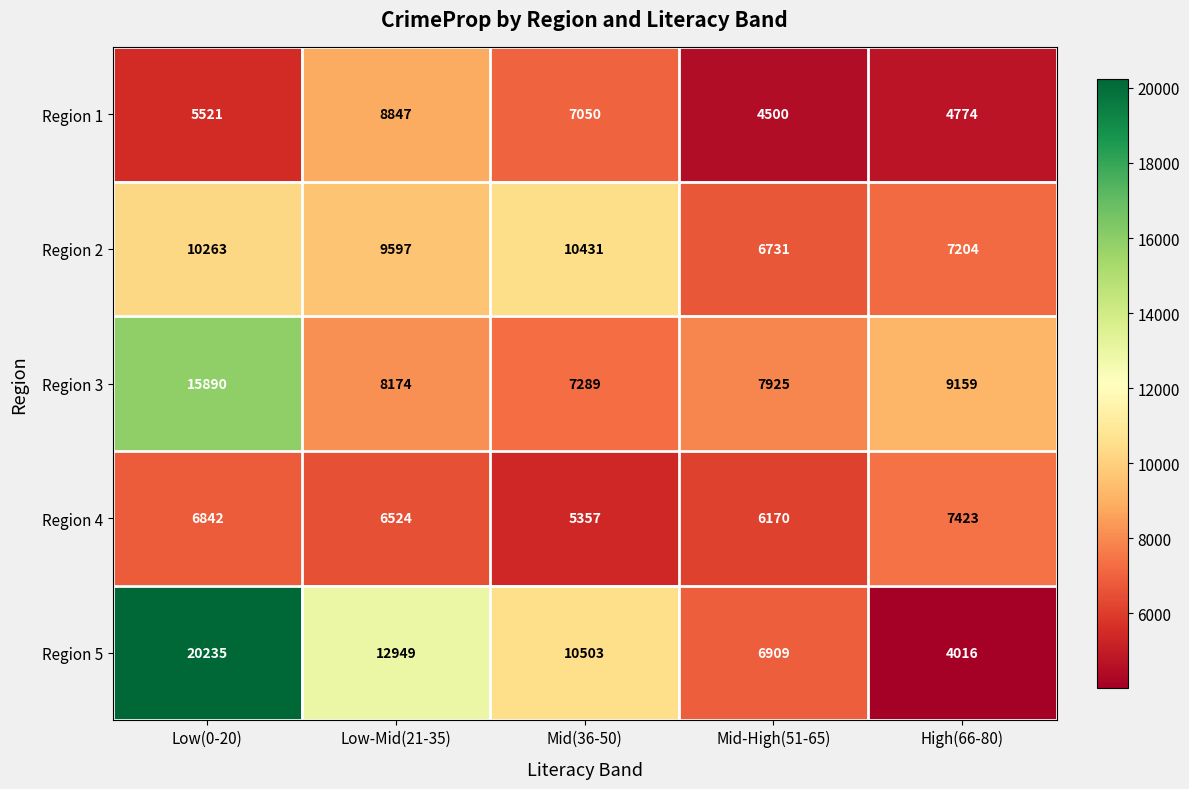

At which label is Region 5 closest to 12125?

Low-Mid(21-35)